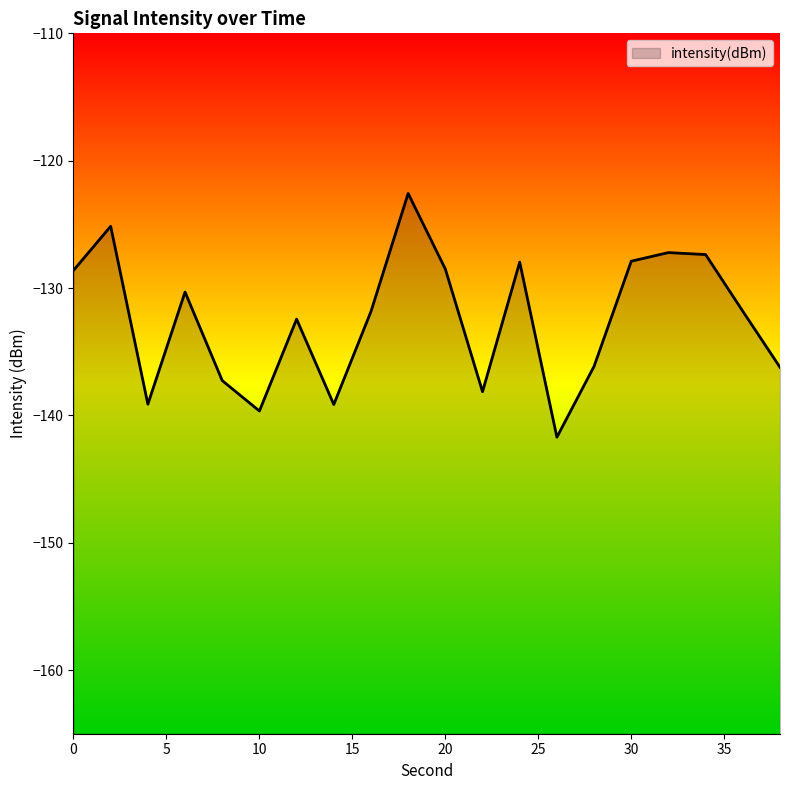

What is the difference between the maximum and second lowest values?

17.1